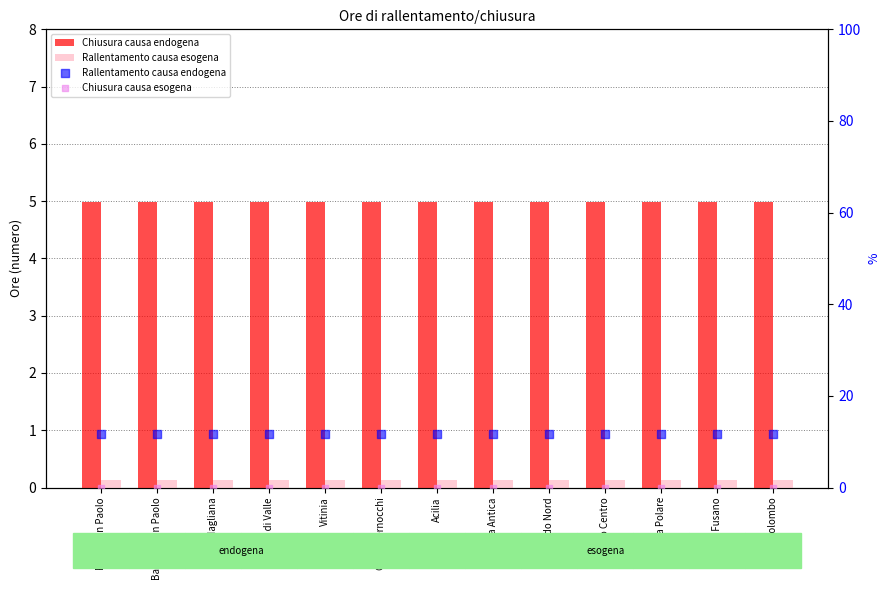

Is the value of Rallentamento causa esogena at C. Colombo greater than the value of Chiusura causa esogena at Acilia?

Yes